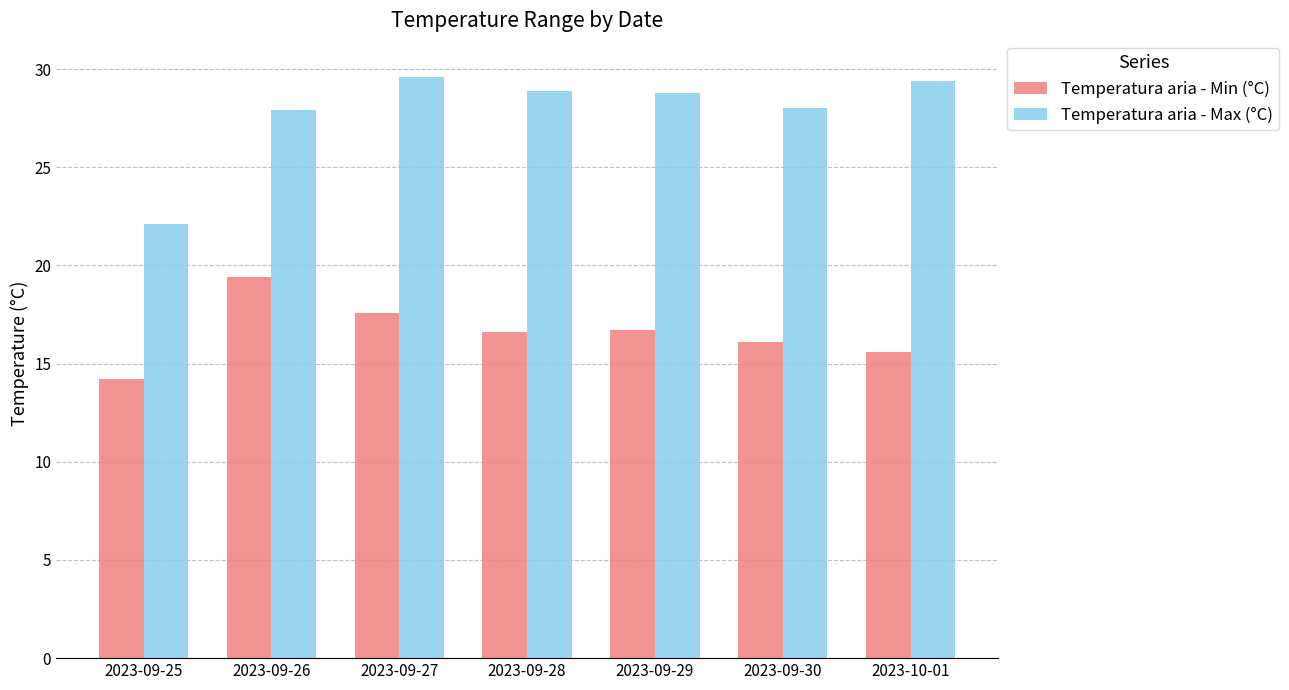

What is the value of the Temperatura aria - Max (°C) bar at the 2nd from the left?

27.9